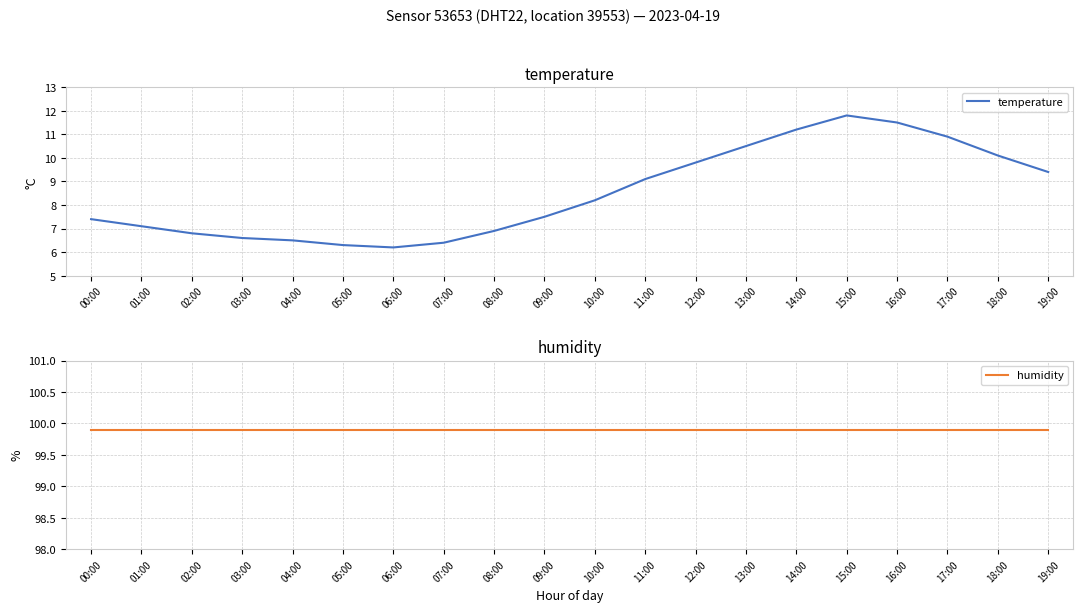

What is the spread (max minus min) of values at 00:00?

92.5